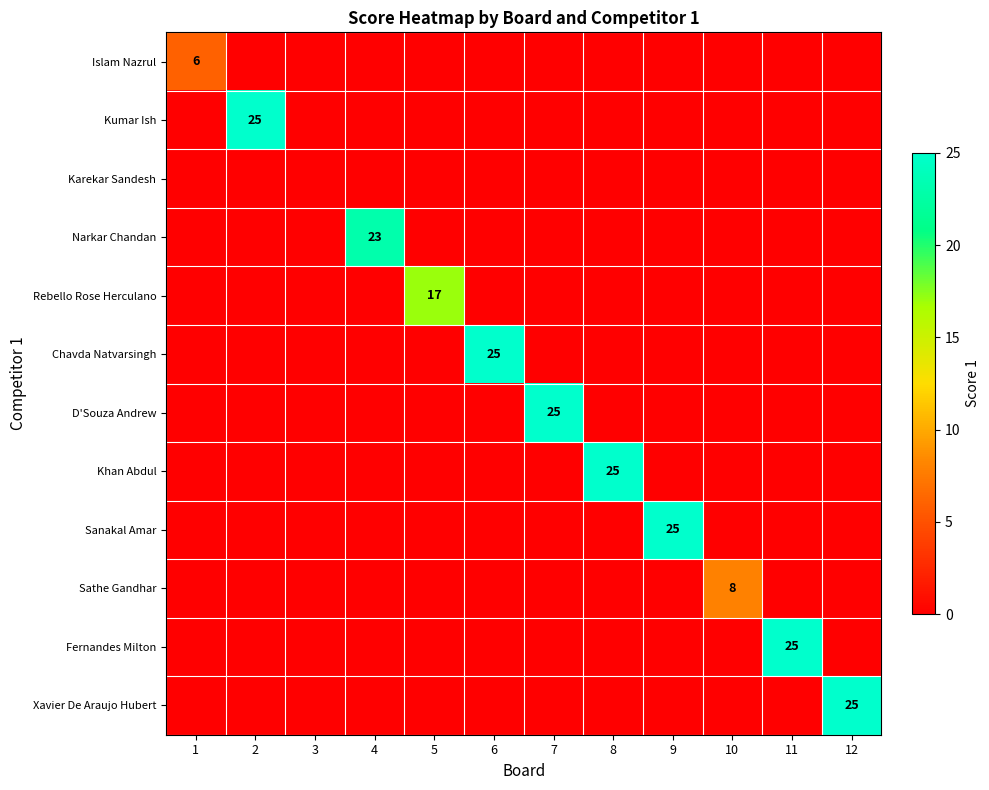

Rank the categories by Narkar Chandan value from lowest to highest.

1, 2, 3, 5, 6, 7, 8, 9, 10, 11, 12, 4